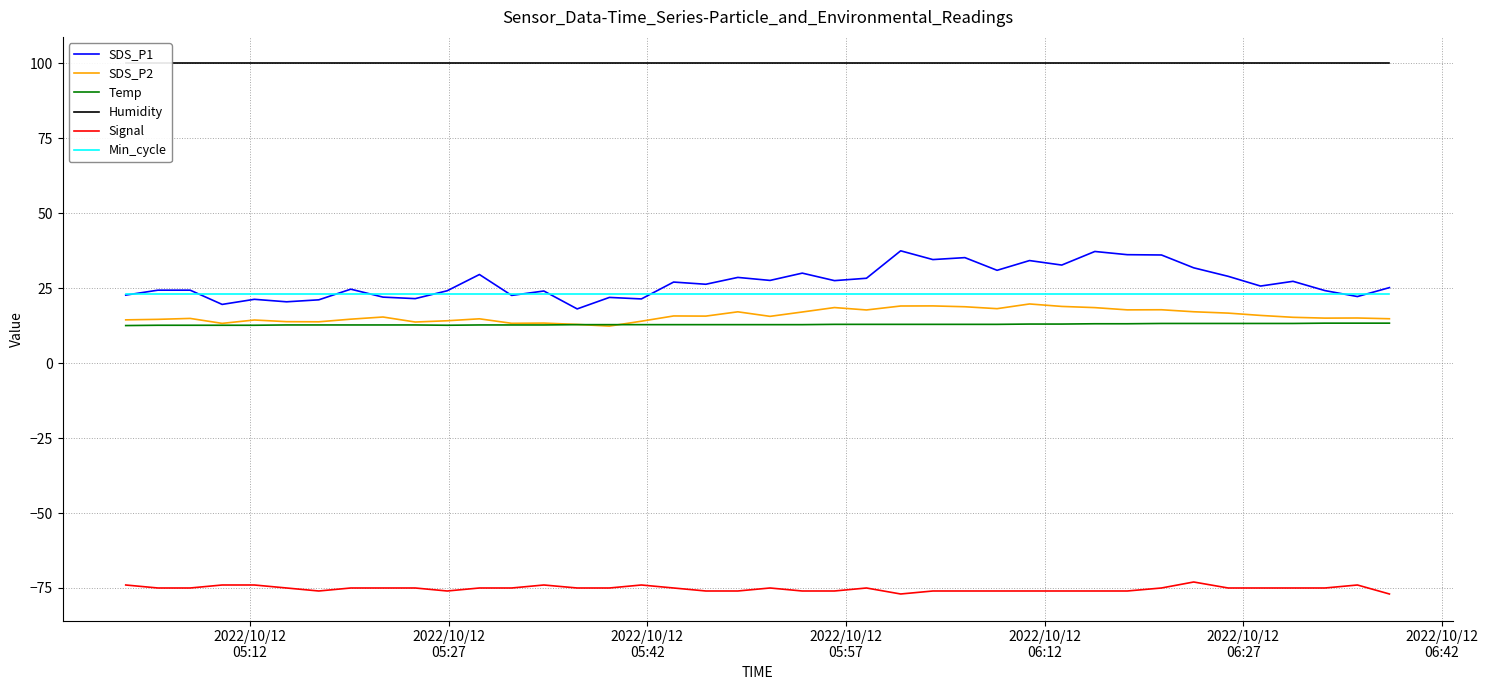

True or false: SDS_P2 and Signal intersect in this chart.

False